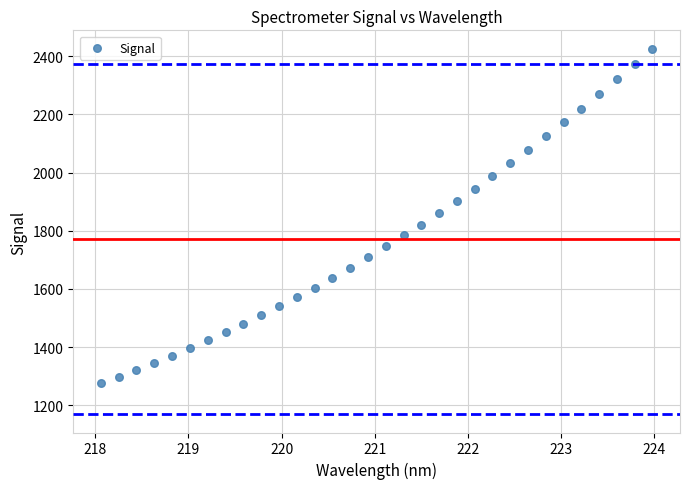

What is the range of X values (max minus min)?

5.9